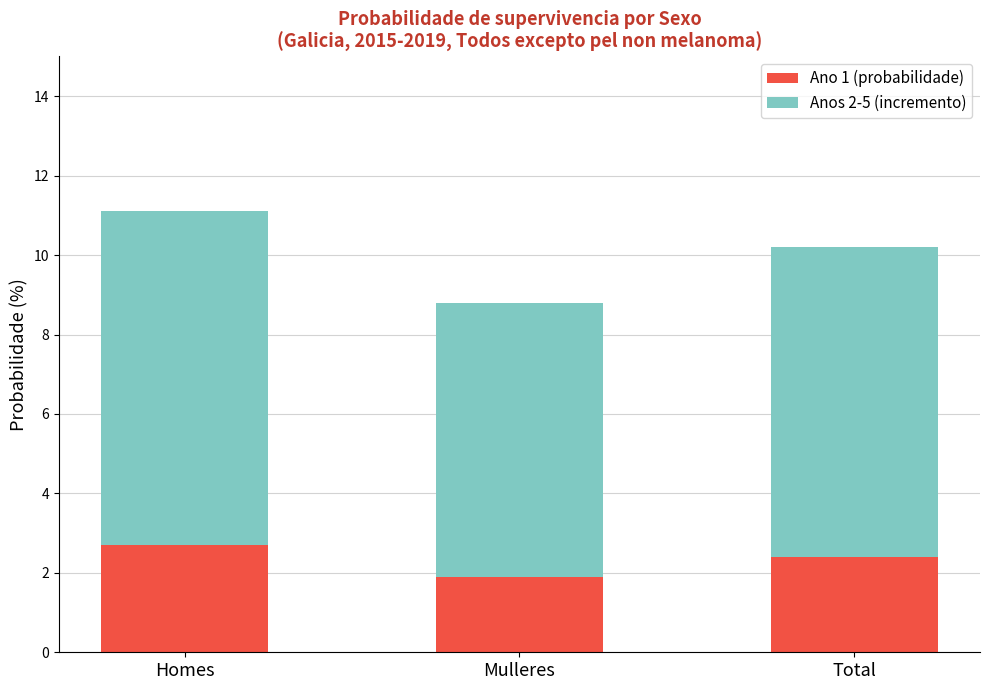

What is the sum of all Ano 1 (probabilidade) values?

7.0